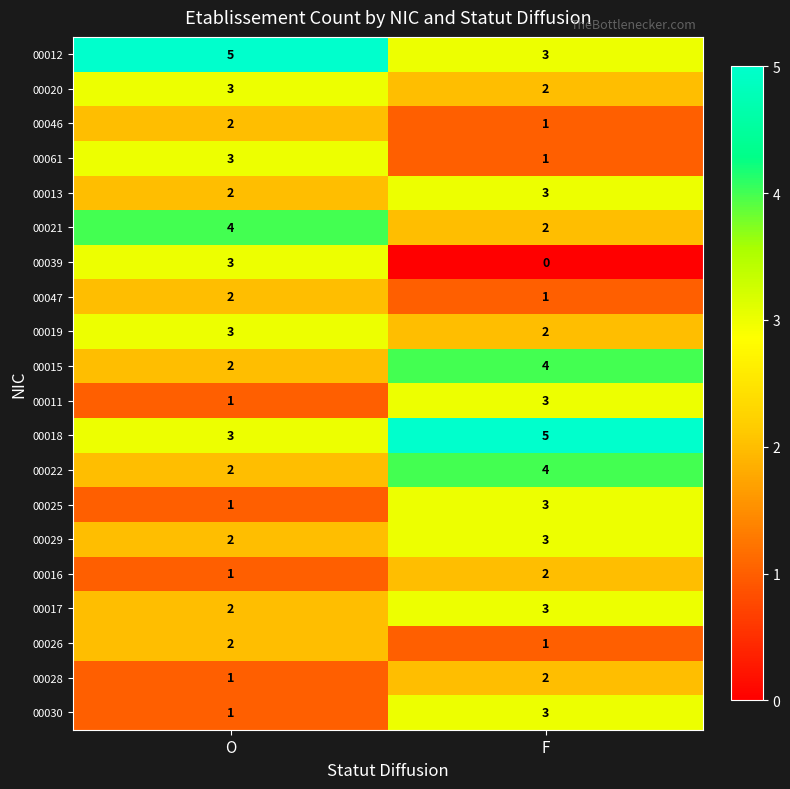

Is it true that 00022 equals 4 at F?

True